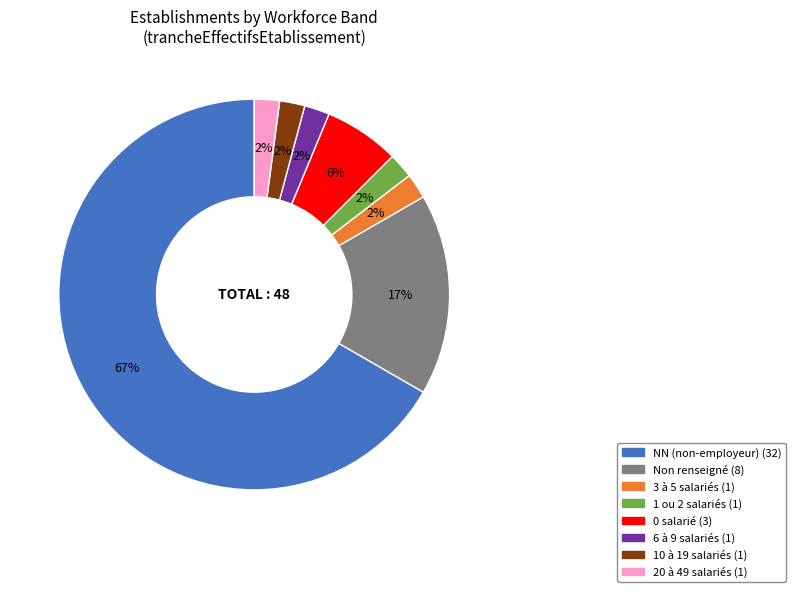

Count the number of slices in the pie.

8